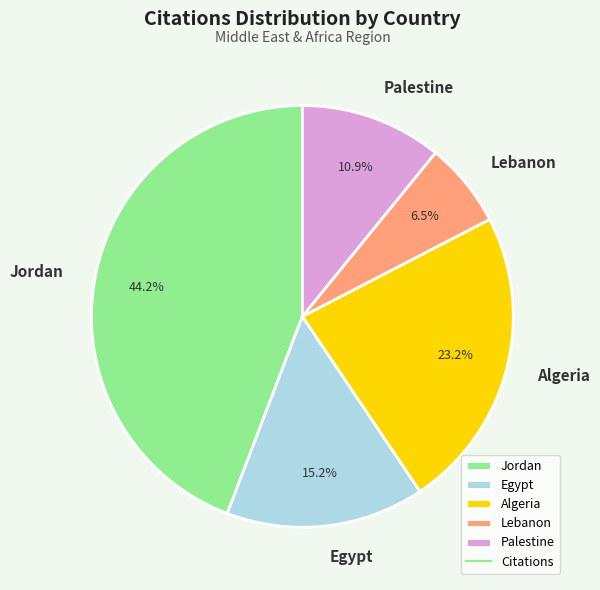

What percentage do Algeria and Egypt together represent?

38.4%